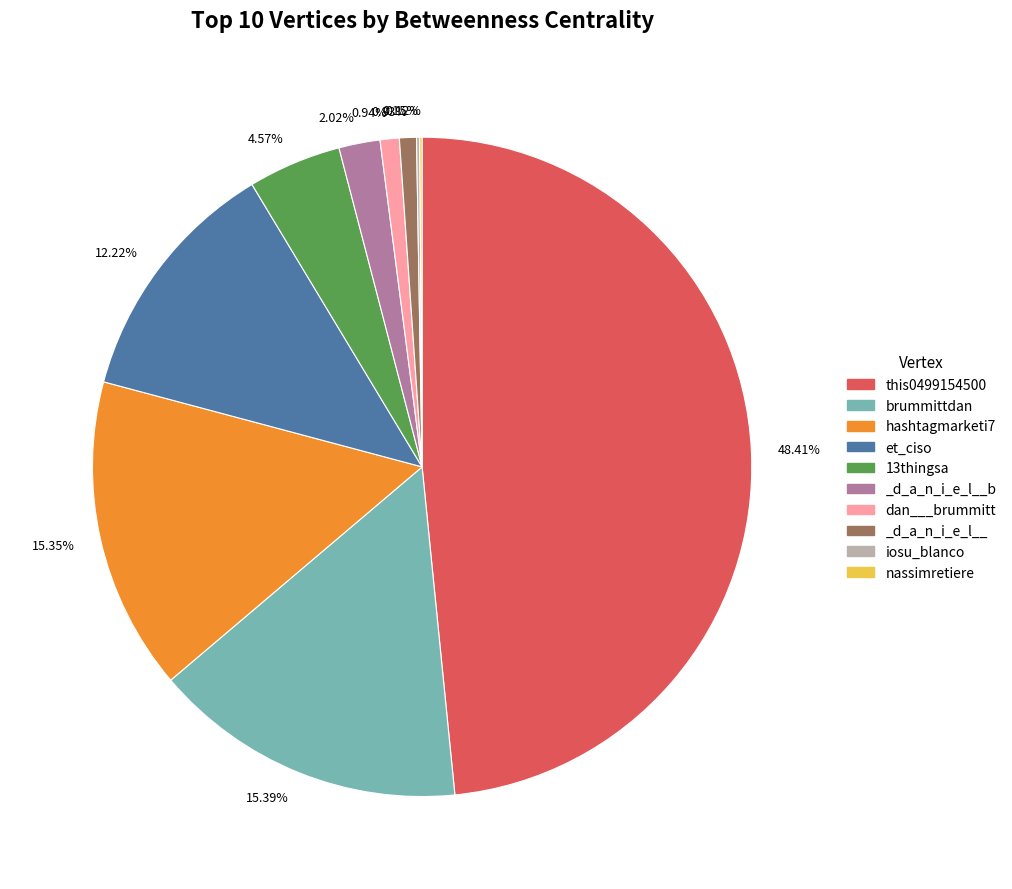

Does 12.22% represent more than half of the total?

No